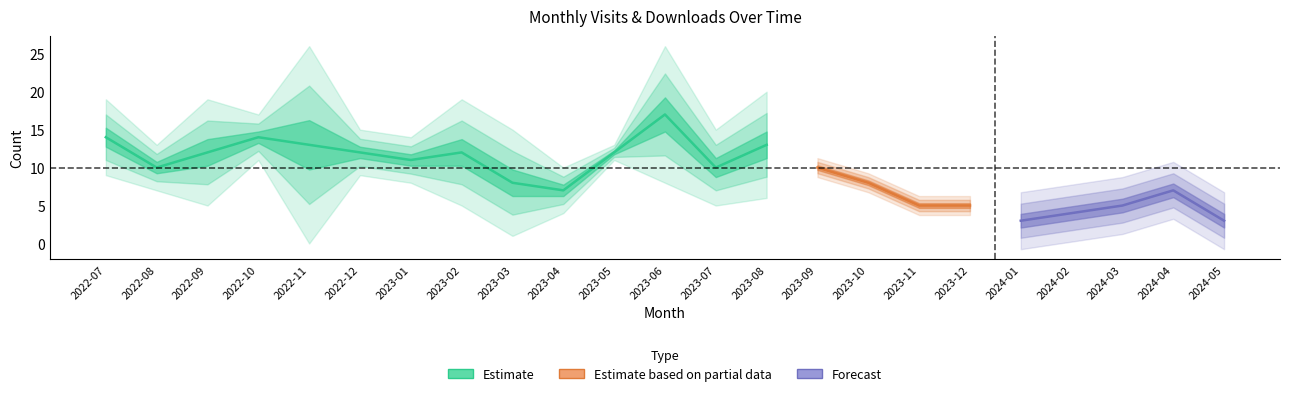

In monthly_visit, how many points are lower than both neighbors (excluding endpoints)?

5